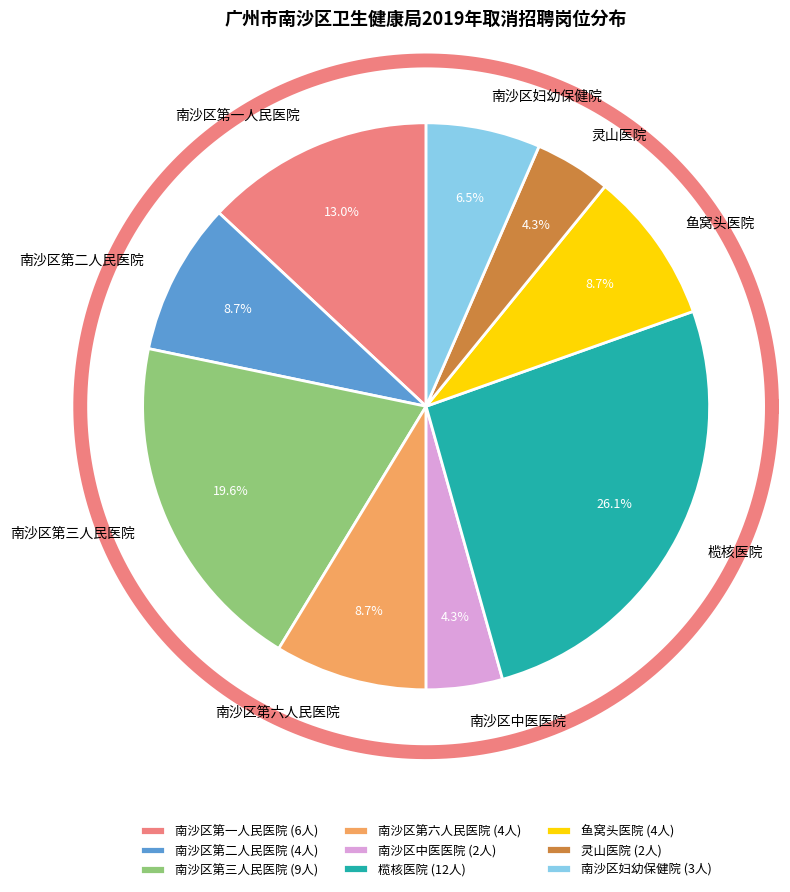

True or false: 南沙区第一人民医院 accounts for 13% of the total.

True